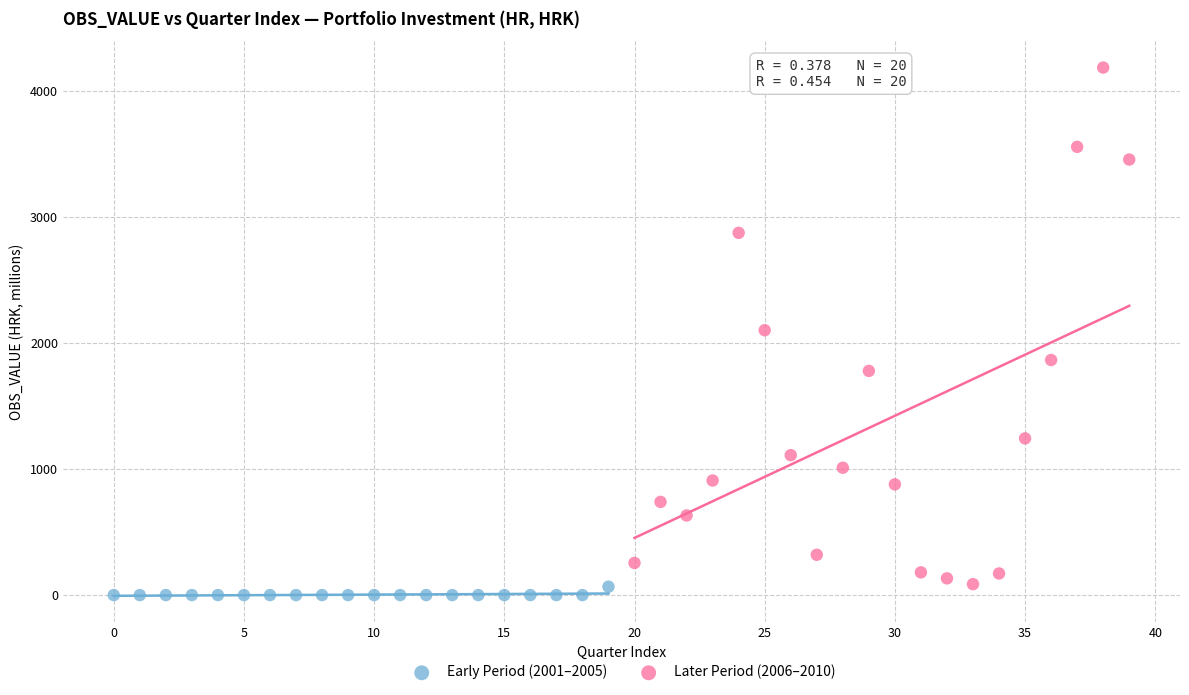

Which series contains the highest Y value?

Later Period (2006–2010)